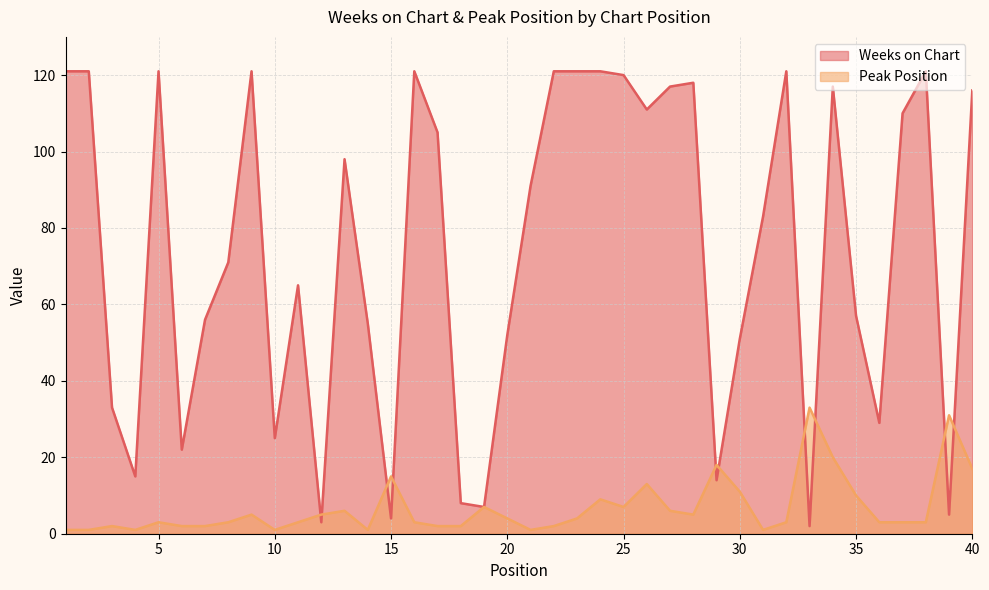

Where do Weeks on Chart and Peak Position first cross each other?

11 and 12